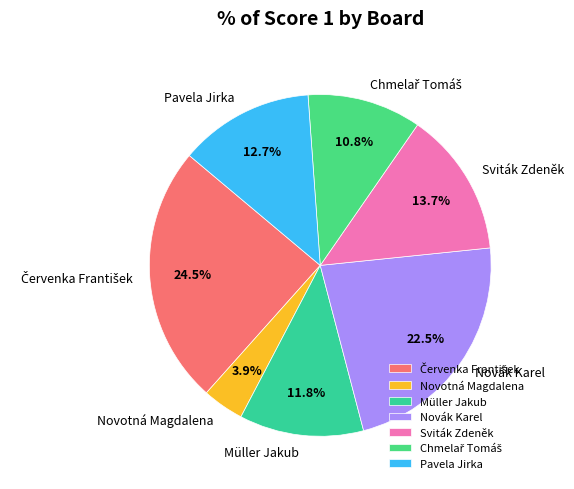

What is the ratio of the value at Sviták Zdeněk to the value at Müller Jakub?

1.2